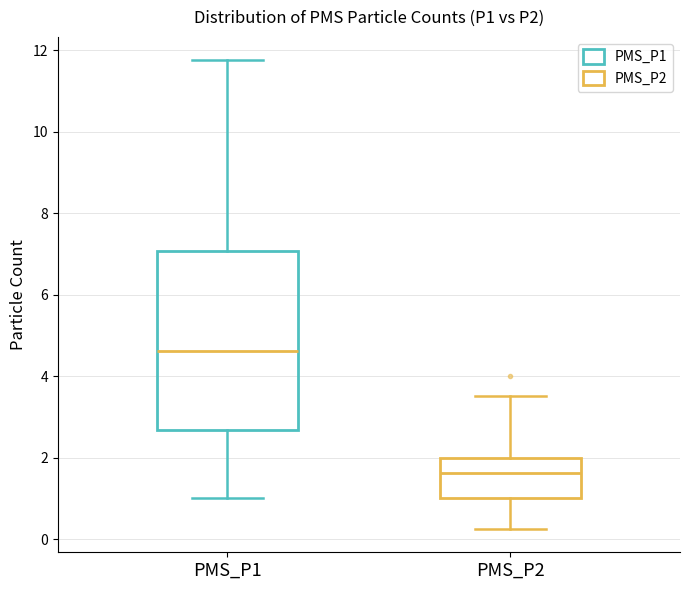

Which box has the highest median line?

PMS_P1